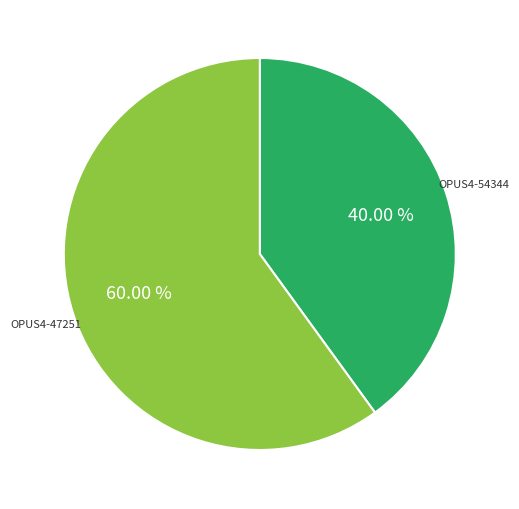

Is there any slice that represents more than half of the pie?

Yes